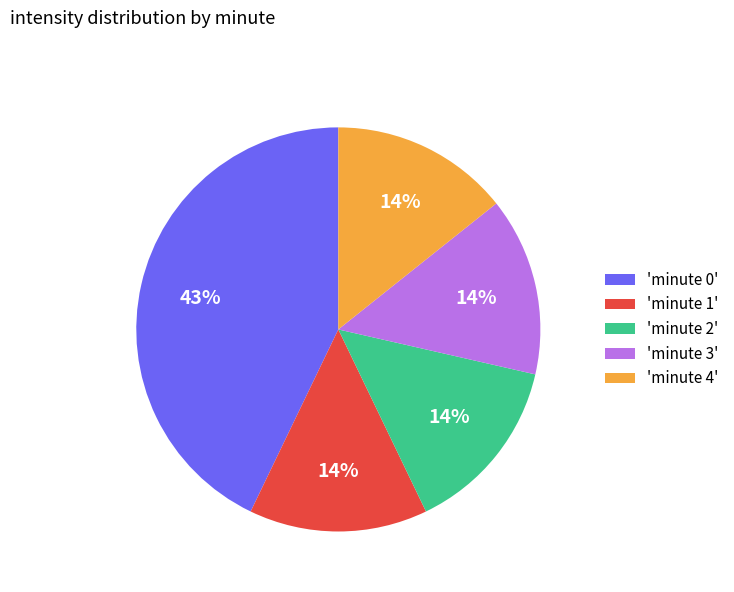

Approximately how many times larger is the value at 'minute 4' compared to 'minute 2'?

1.0